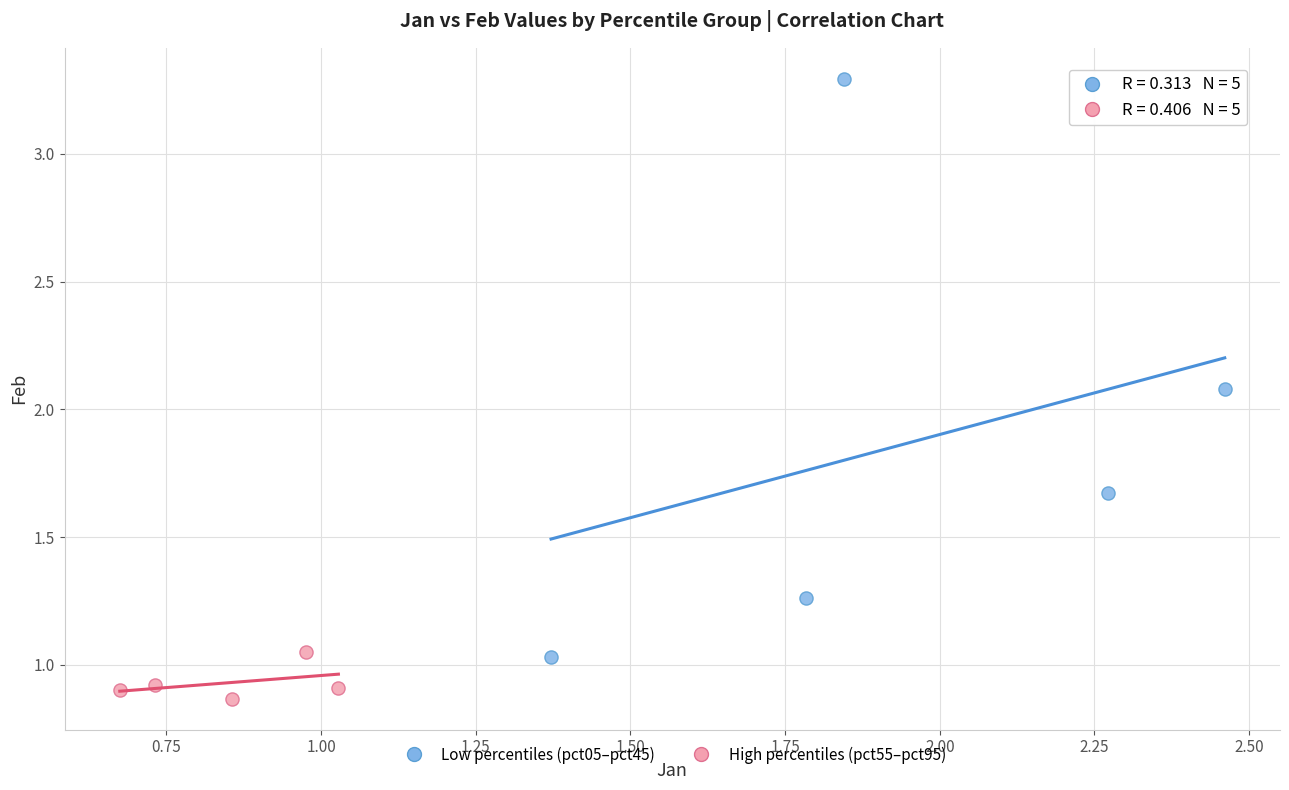

Which series contains the lowest Y value?

High percentiles (pct55–pct95)